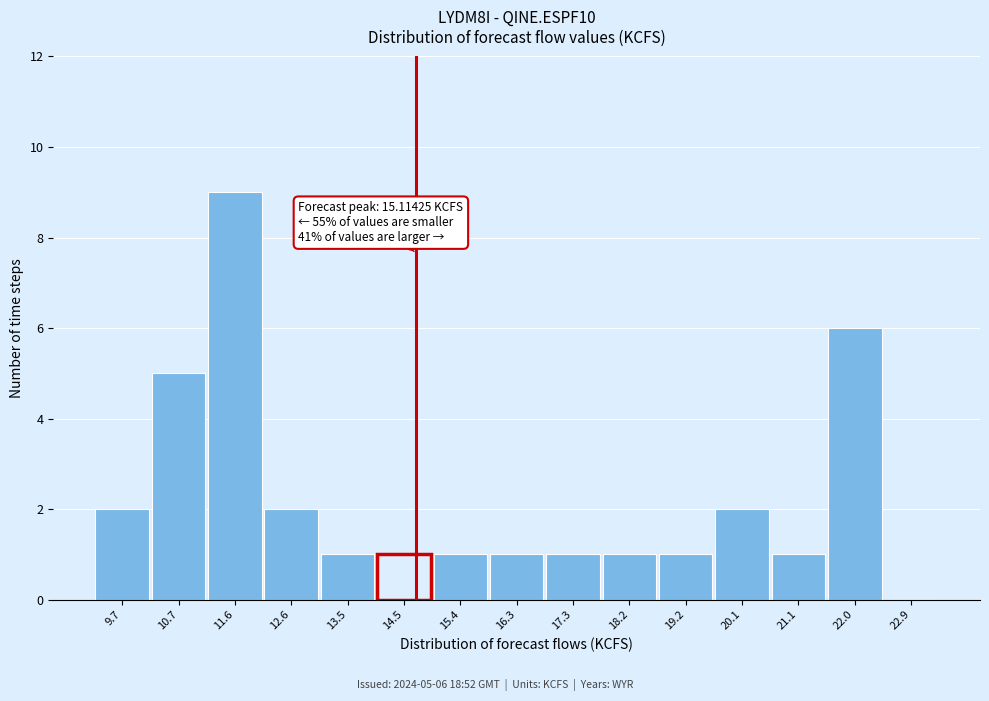

Reading left to right, list all the values displayed in this chart.

9.7=2	10.7=5	11.6=9	12.6=2	13.5=1	14.5=1	15.4=1	16.3=1	17.3=1	18.2=1	19.2=1	20.1=2	21.1=1	22.0=6	22.9=0